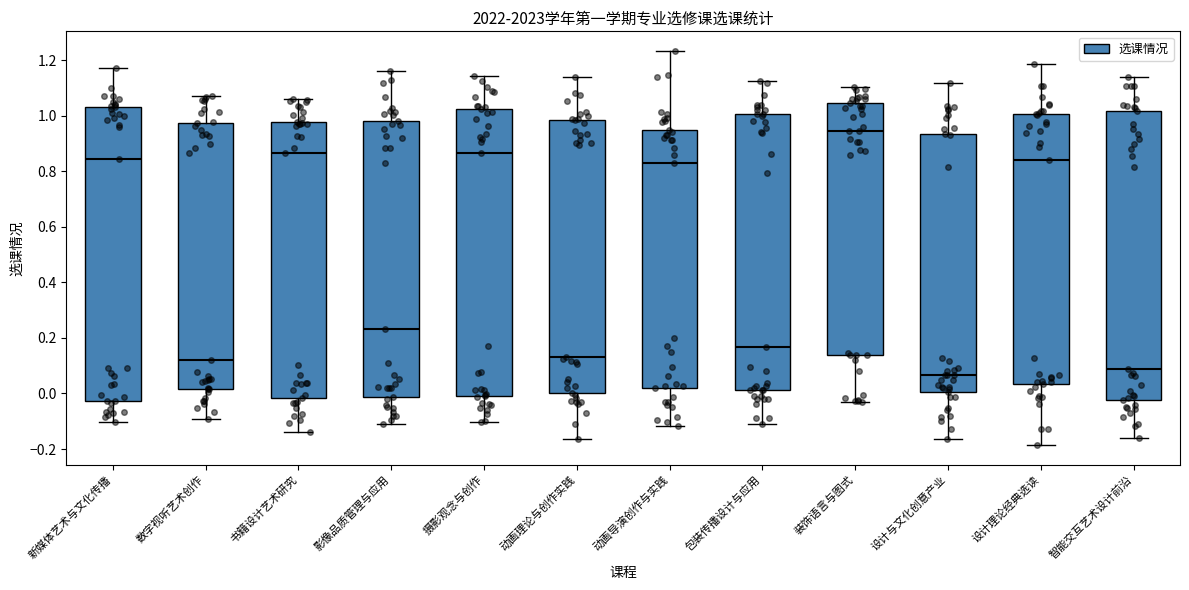

Where does the lower whisker of the box for 影像品质管理与应用 end on the y-axis? The values are not printed on the chart, so give them approximately, as read against the axis.

-0.12